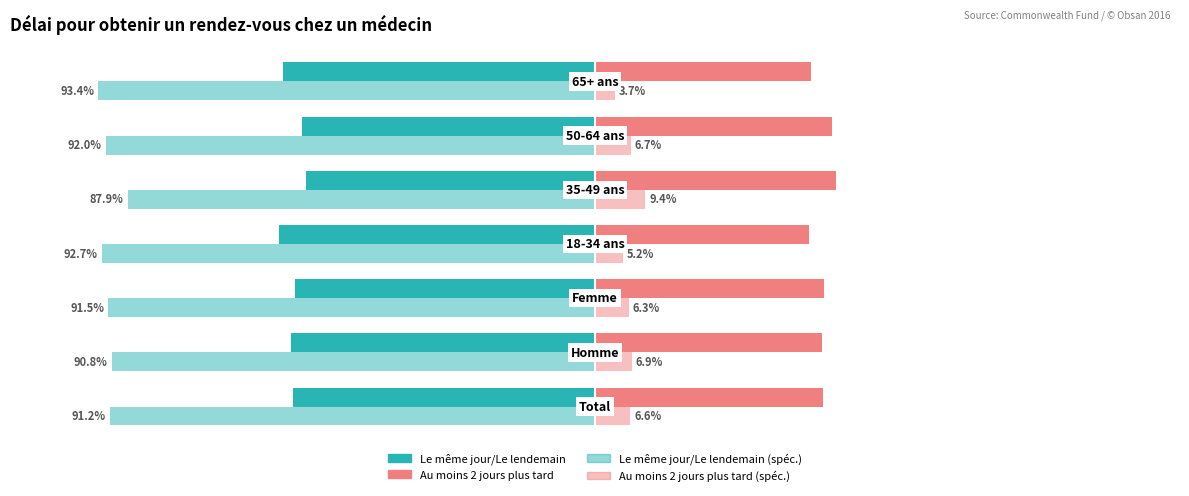

Rank the series by their average value, from highest to lowest.

Au moins 2 jours plus tard, Au moins 2 jours plus tard (spéc.), Le même jour/Le lendemain, Le même jour/Le lendemain (spéc.)